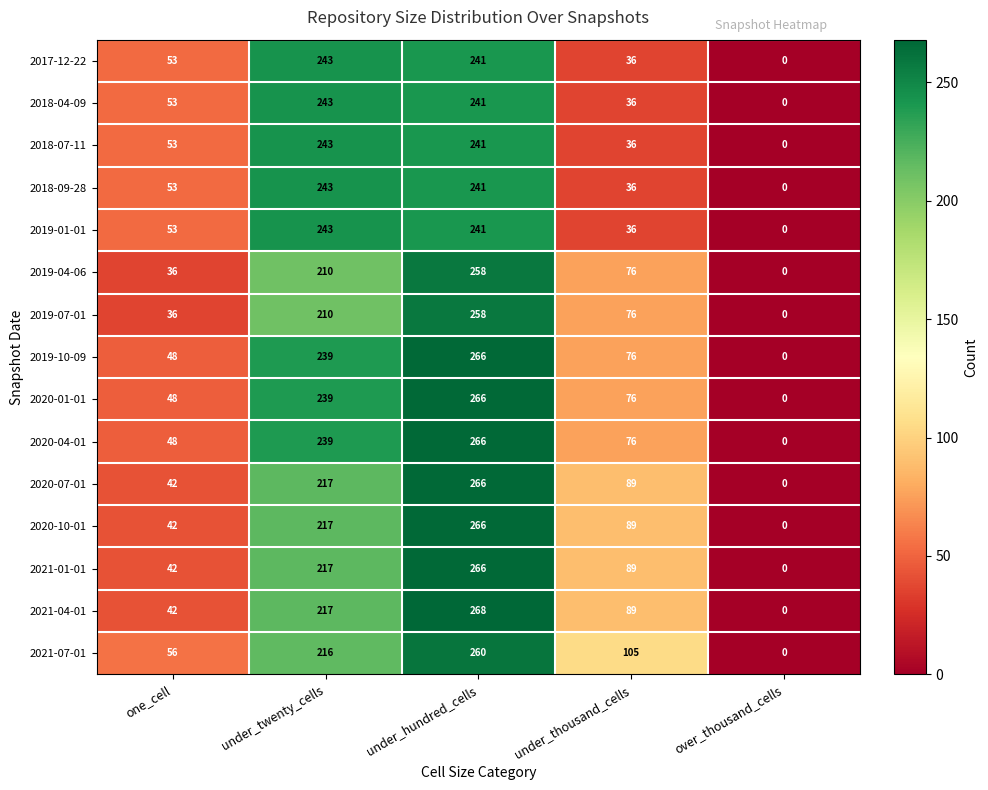

What is the greatest value displayed?

268